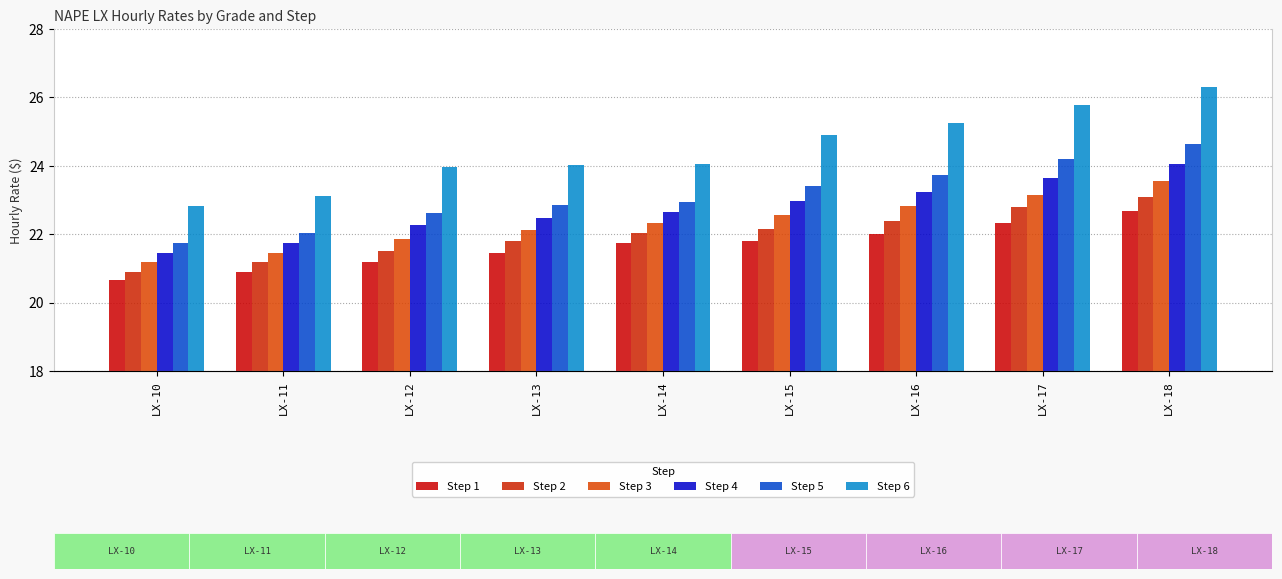

The Step 5 series shows 24.2 at LX-17. True or false?

True